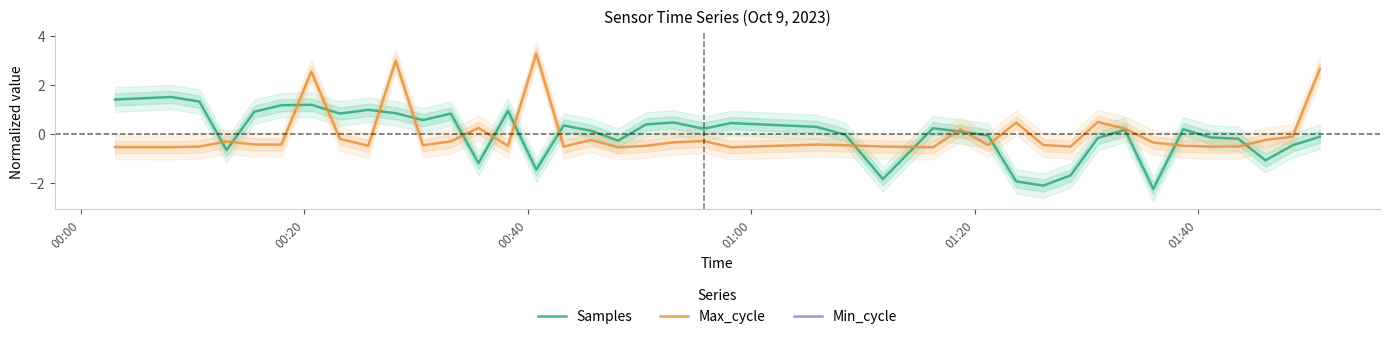

What is the highest value of the Samples series?

1.5